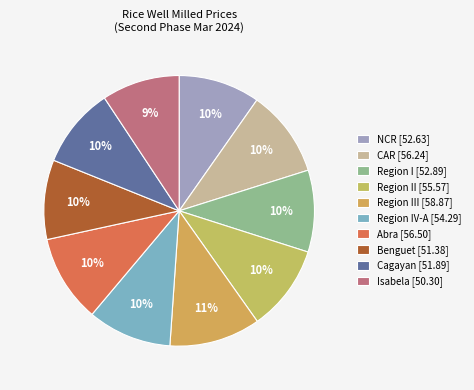

To the nearest percent, what is the difference between the largest and smallest slice percentages?

2%